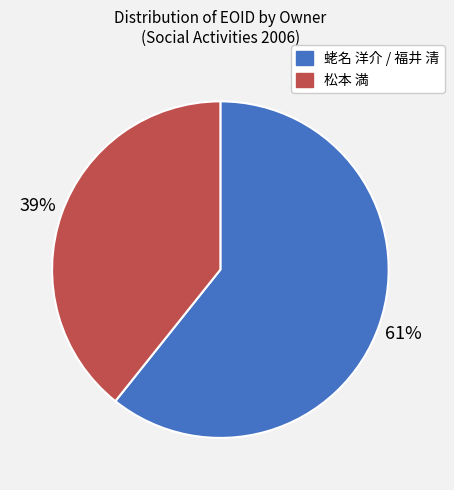

How many slices are in this pie chart?

2